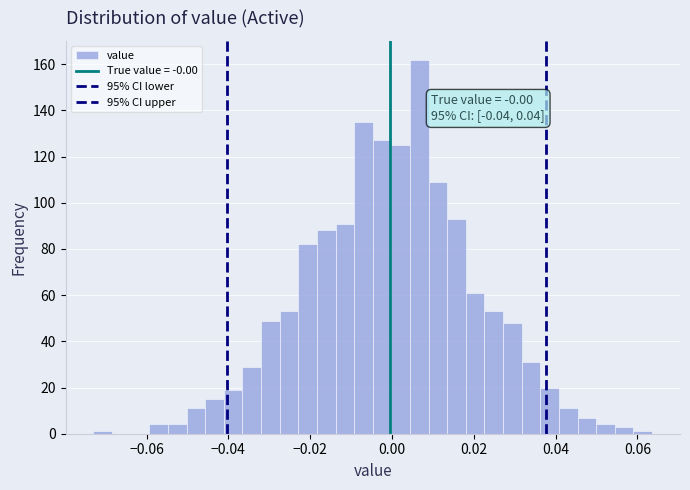

Around what value on the x-axis is the tallest bar? Give the approximate position of its centre, as read against the axis.

0.006